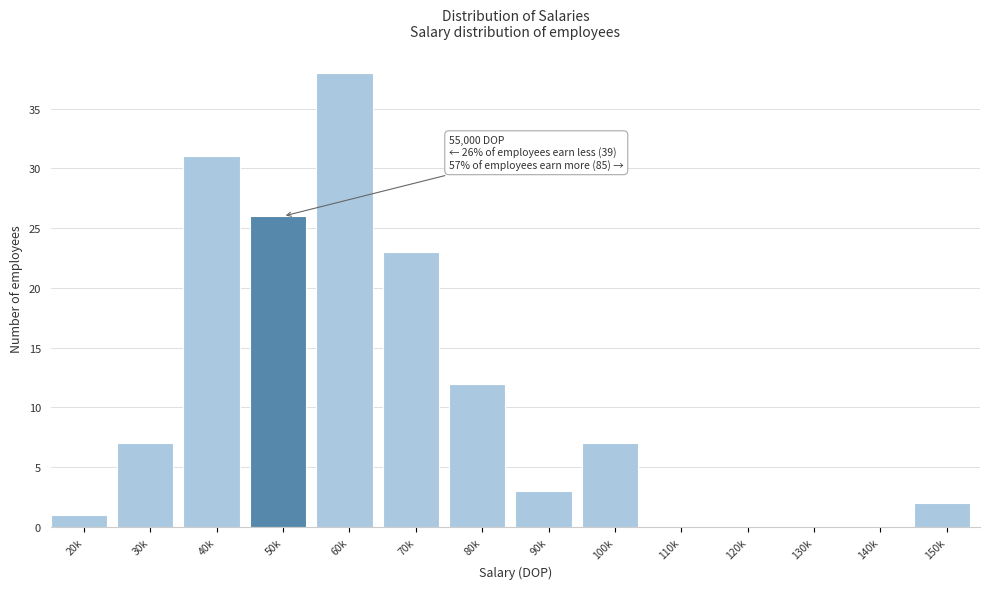

Reading left to right, what are all the values shown in this chart?

20k=1	30k=7	40k=31	50k=26	60k=38	70k=23	80k=12	90k=3	100k=7	110k=0	120k=0	130k=0	140k=0	150k=2